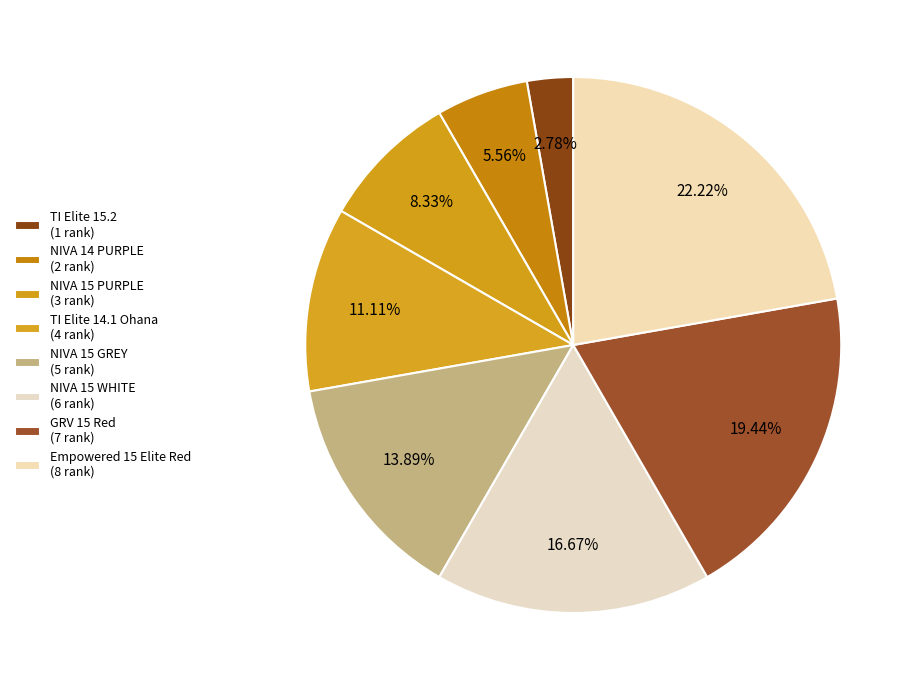

To the nearest percent, what is the difference between the largest and smallest slice percentages?

19%